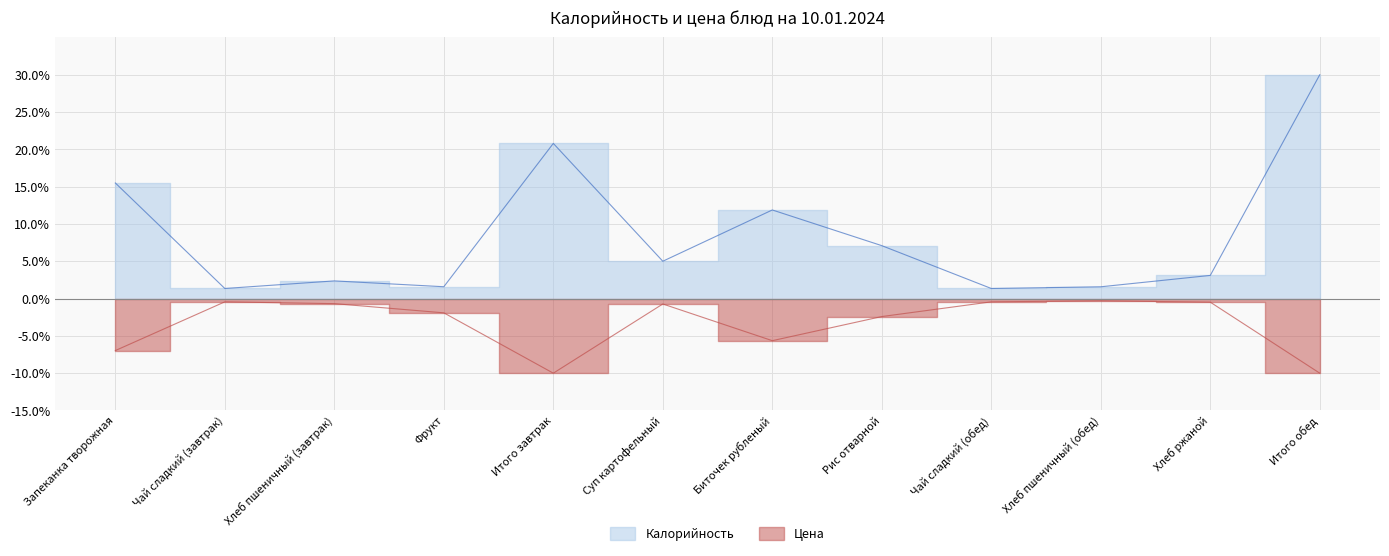

At which label is Цена closest to -5?

Биточек рубленый